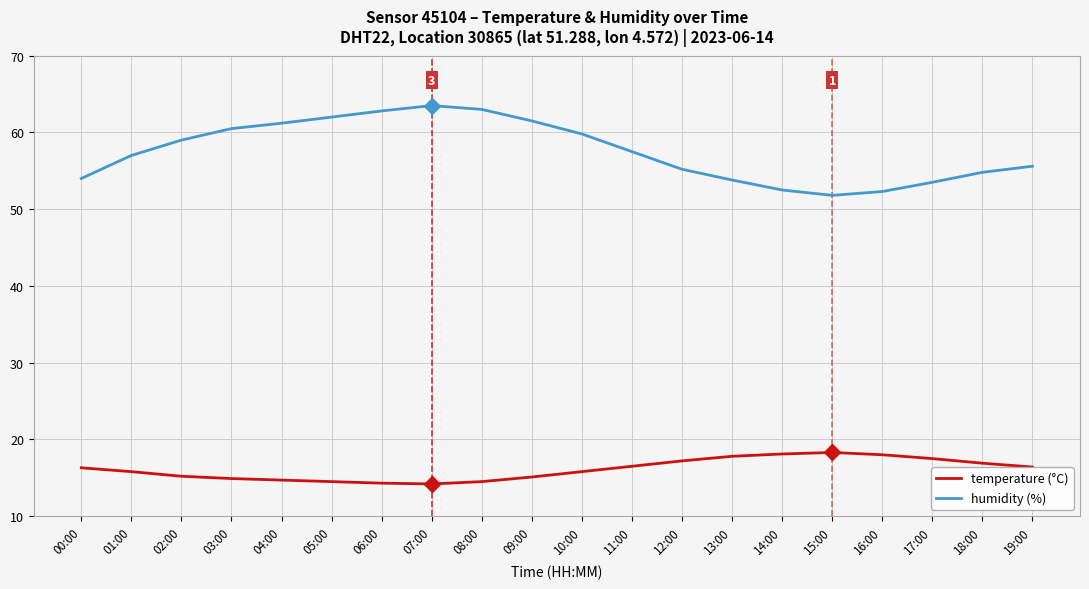

True or false: humidity (%) and temperature (°C) cross at least once.

False